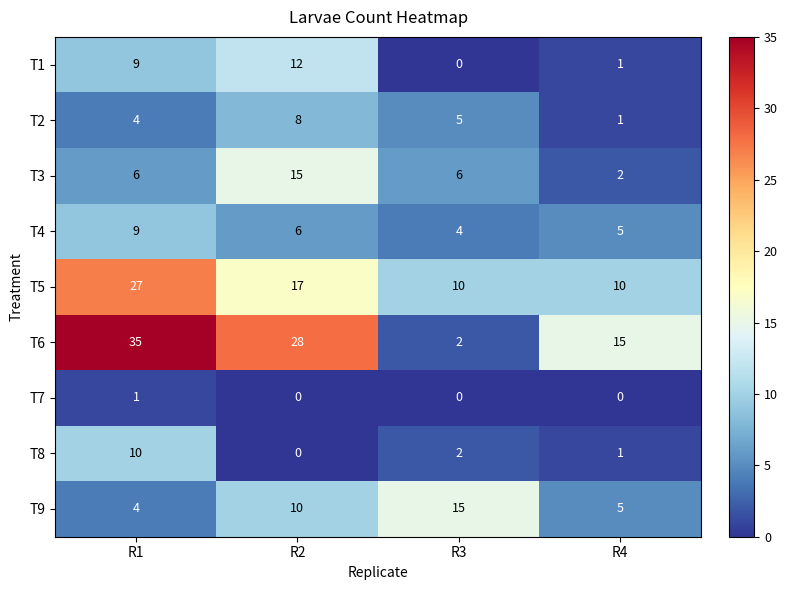

At how many categories does at least one series exceed 4?

4